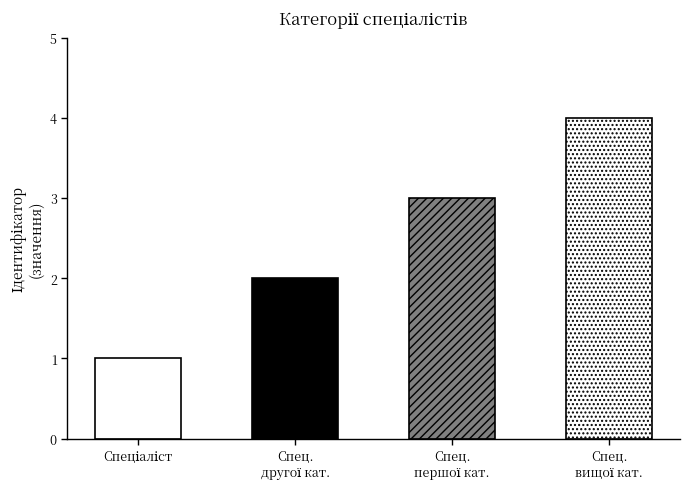

The chart shows a value of 4 at Спеціаліст вищої категорії. True or false?

True